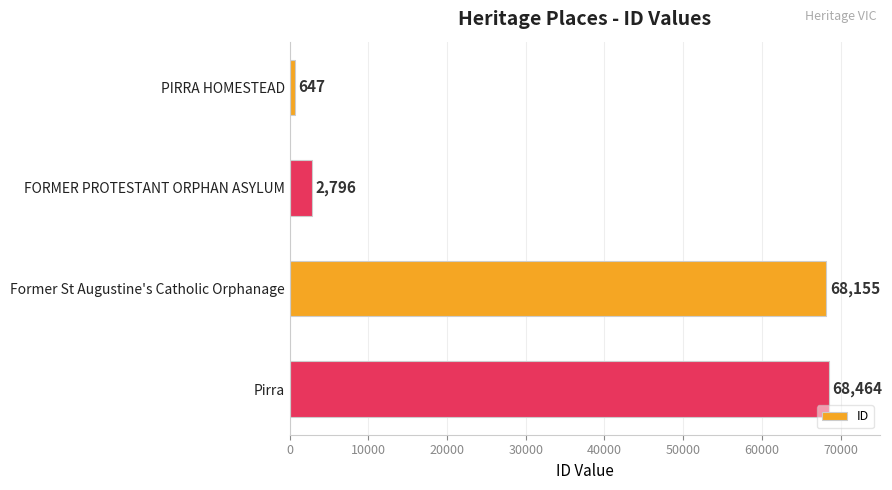

What is the greatest value displayed?

68464